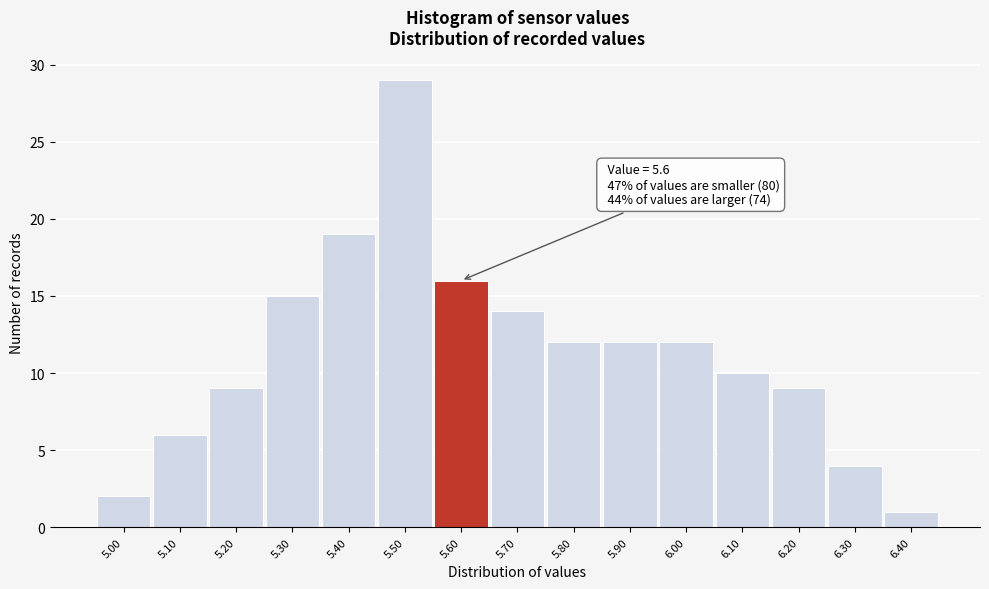

Which range on the x-axis has the tallest bar?

5.45 to 5.55